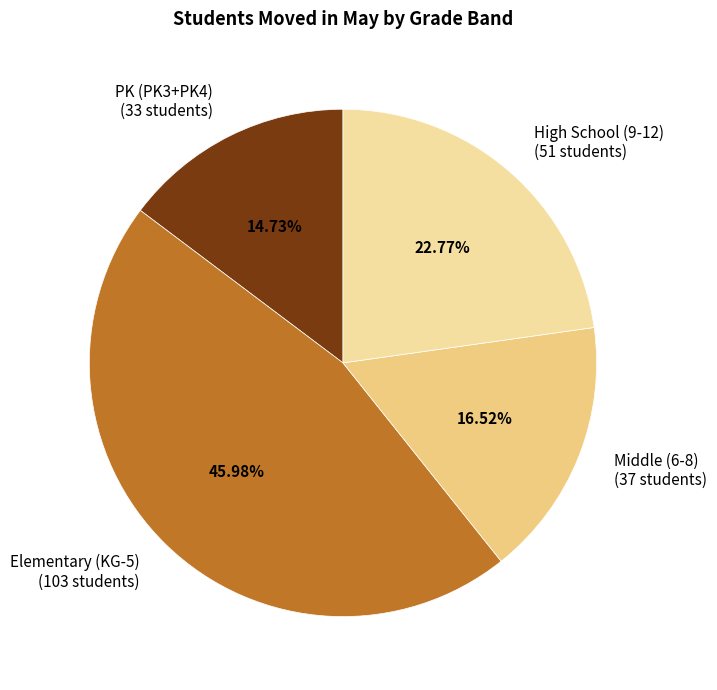

Combined, do High School (9-12) (51 students) and Middle (6-8) (37 students) account for over 50%?

No